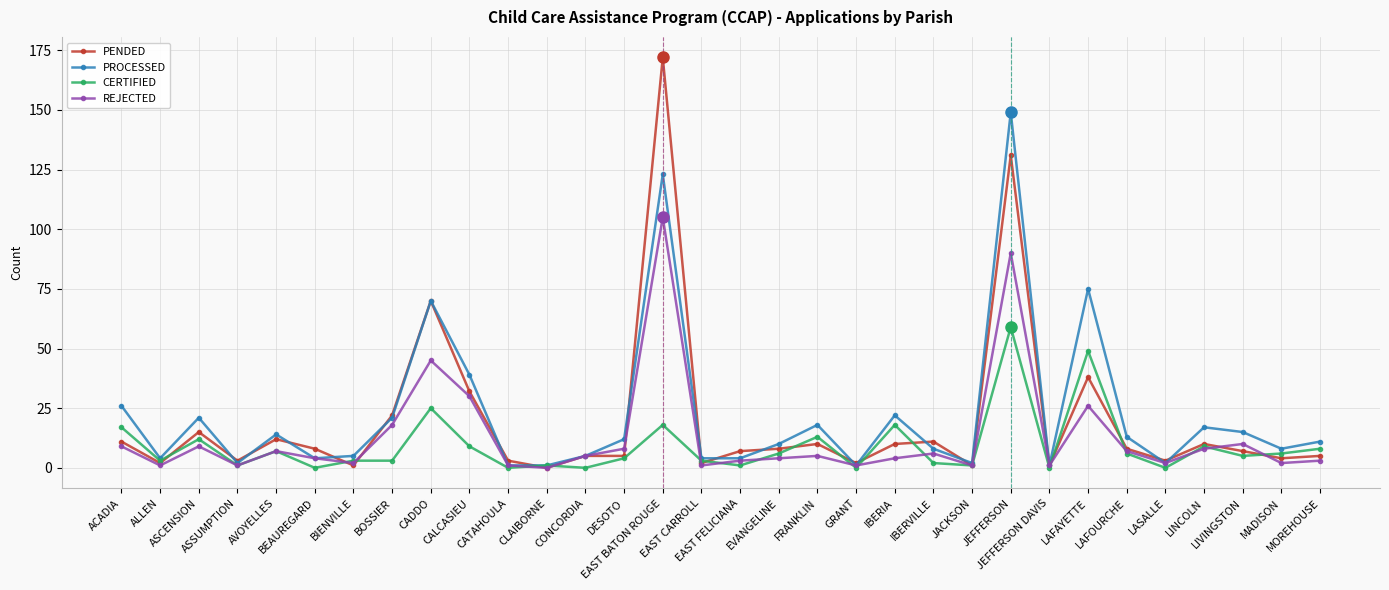

What is the total value across all series at DESOTO?

29